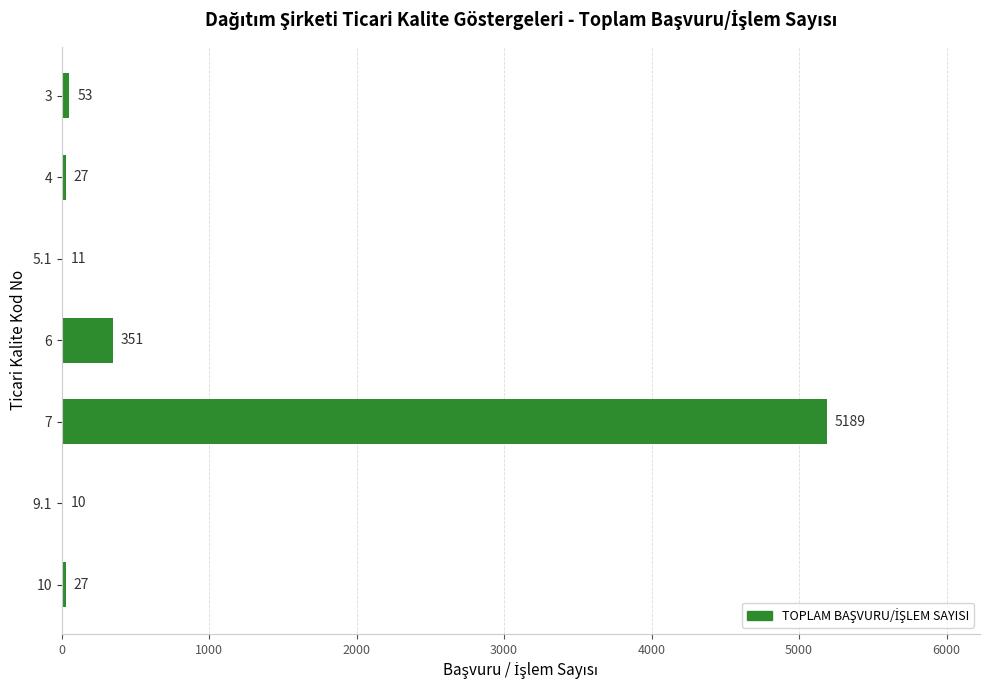

Where is the data nearest to the value 2599?

6